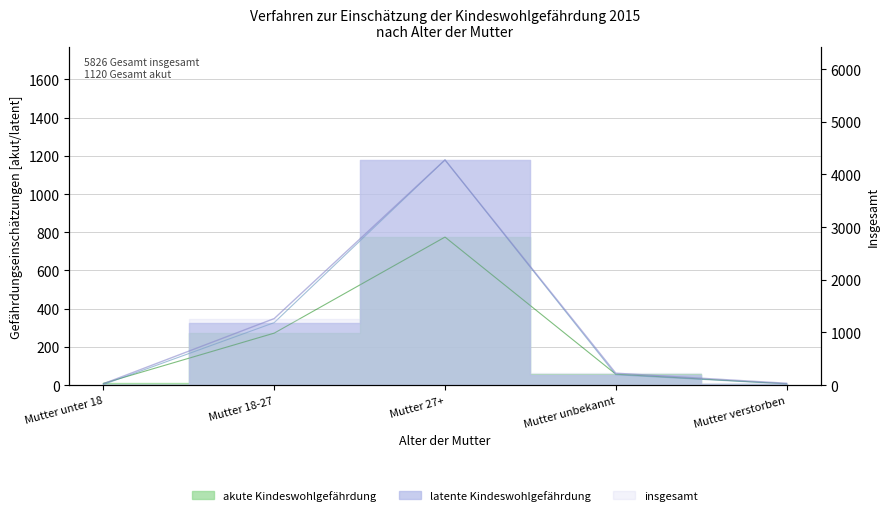

Reading right to left, what are all the values shown in this chart?

Mutter verstorben=35	Mutter unbekannt=226	Mutter 27+=4276	Mutter 18-27=1263	Mutter unter 18=26